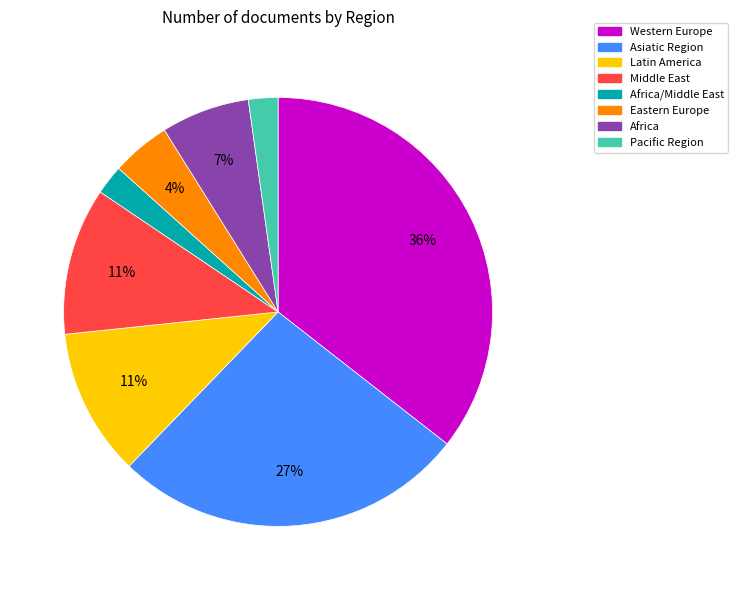

Is there a majority slice in this chart?

No